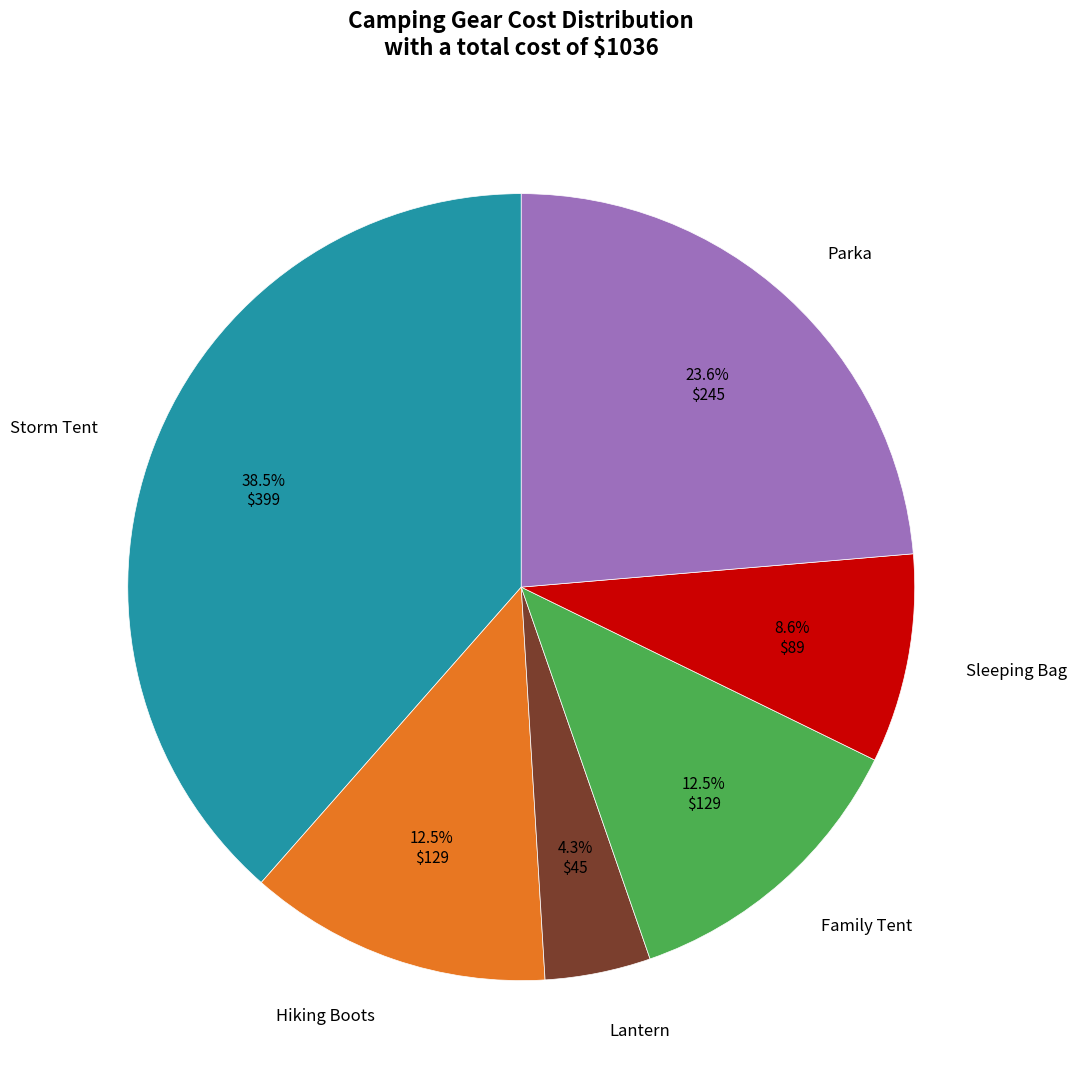

Does any single category account for the majority?

No